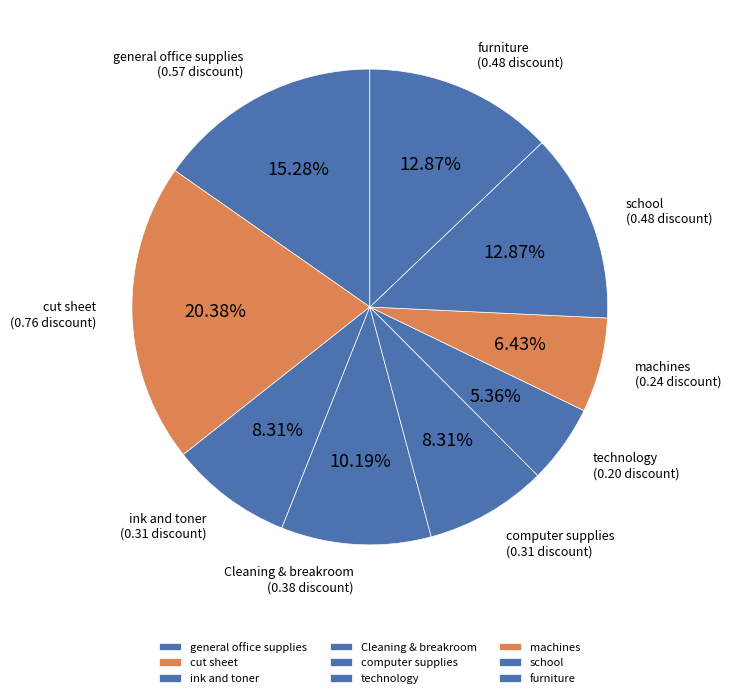

Is it true that general office supplies is 6% of the pie?

False